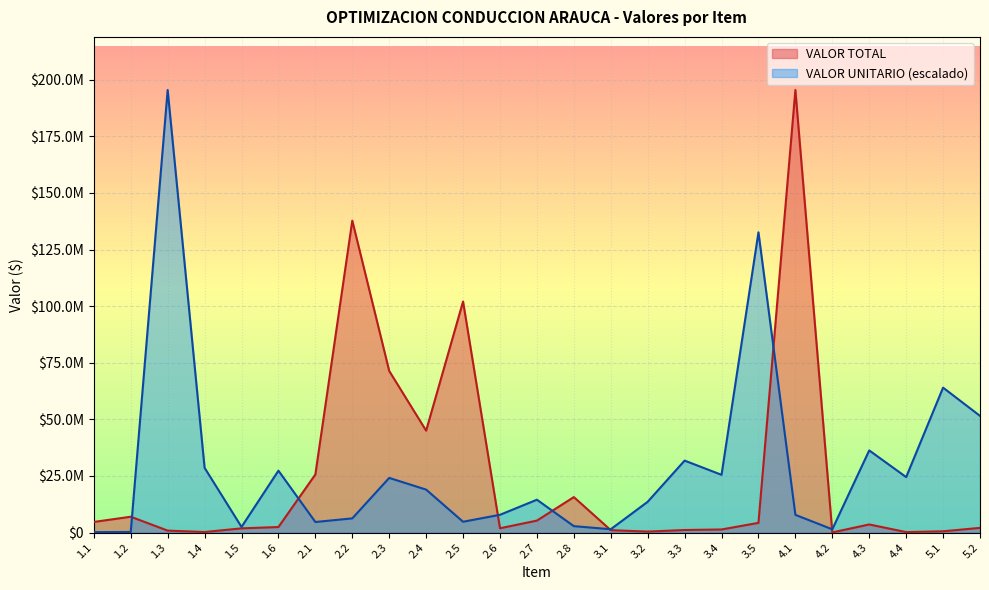

Reading left to right, list all the values displayed in this chart.

VALOR UNITARIO: 1.1=209714.1	1.2=281172.2	1.3=195462156.0	1.4=28612098.8	1.5=2506360.4	1.6=27349819.9	2.1=4680729.0	2.2=6280991.5	2.3=24151070.3	2.4=18989885.3	2.5=4787916.2	2.6=7863722.3	2.7=14521311.5	2.8=2852776.9	3.1=1488193.1	3.2=13613216.3	3.3=31799530.6	3.4=25515210.3	3.5=132619175.1	4.1=7841086.5	4.2=1457124.3	4.3=36299617.0	4.4=24511689.7	5.1=64021596.1	5.2=51542833.0
VALOR TOTAL: 1.1=4704210.0	1.2=7009044.0	1.3=880779.0	1.4=257860.0	1.5=1874804.0	1.6=2464840.0	2.1=25668964.0	2.2=137779004.0	2.3=71391168.0	2.4=45010346.0	2.5=102049750.0	2.6=1913490.0	2.7=5300235.0	2.8=15683100.0	3.1=1079666.0	3.2=441670.0	3.3=1146344.0	3.4=1379700.0	3.5=4302720.0	4.1=195462156.0	4.2=78792.0	4.3=3598562.0	4.4=220906.0	5.1=576980.0	5.2=2090331.0